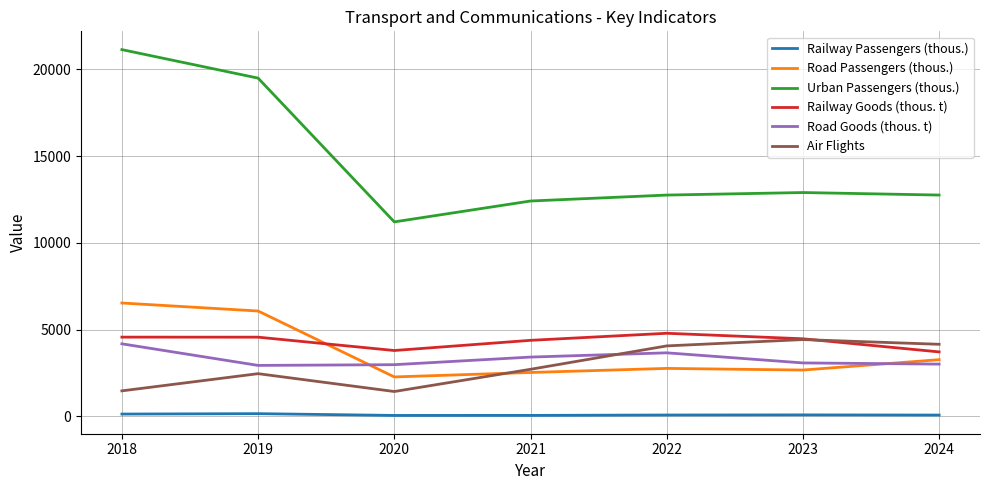

What are all the series names shown in the legend?

Railway Passengers (thous.), Road Passengers (thous.), Urban Passengers (thous.), Railway Goods (thous. t), Road Goods (thous. t), Air Flights